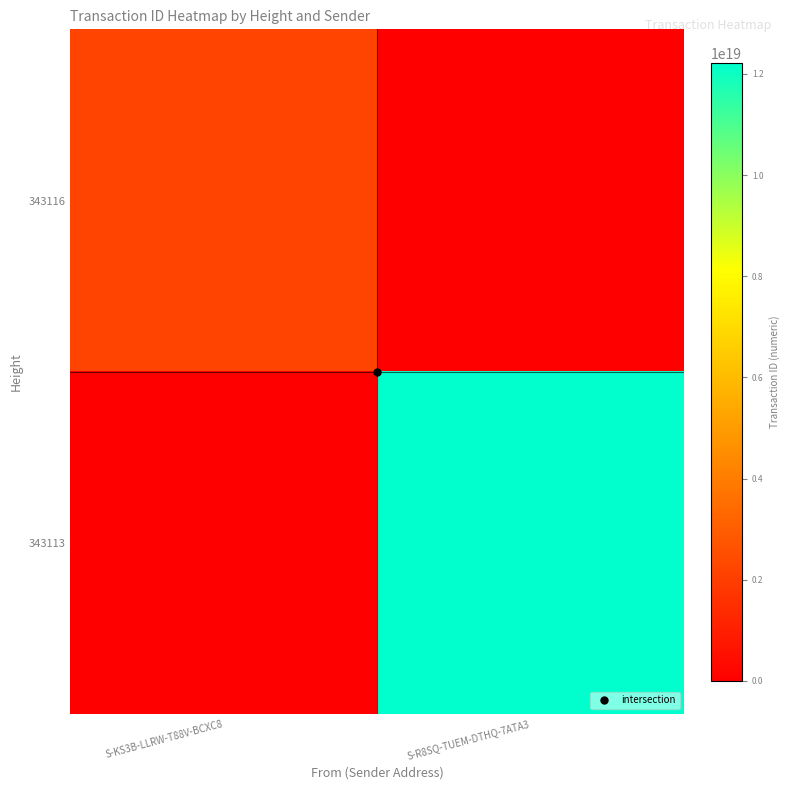

Which series has the largest total across all categories?

343113